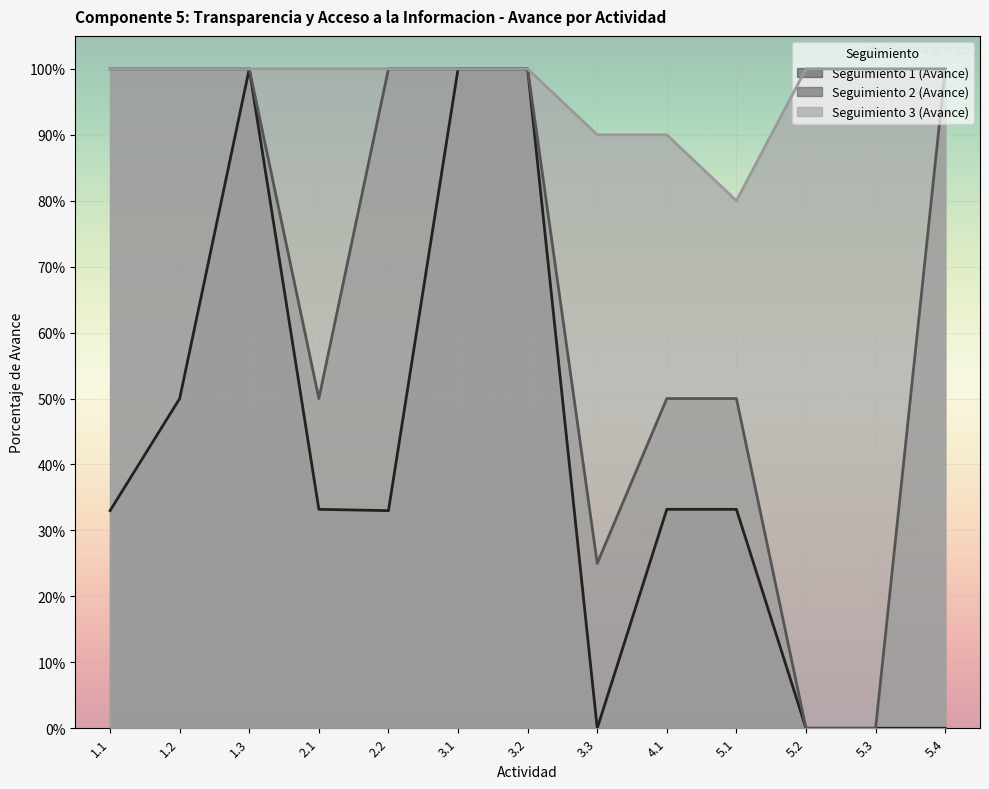

At which label is Seguimiento 2 (Avance) closest to 0?

5.2